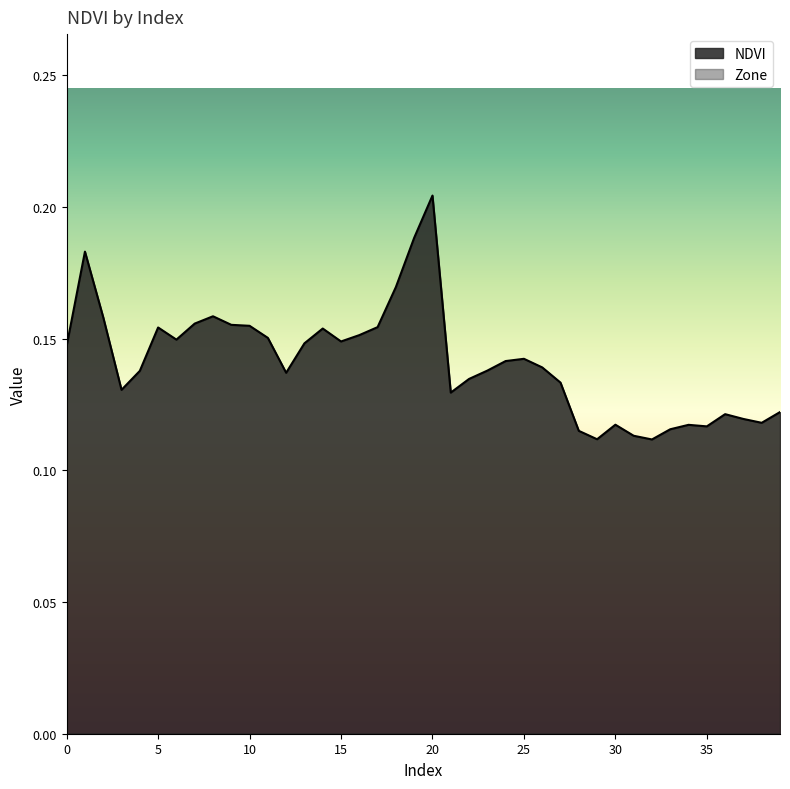

At which label is the value closest to 0?

32